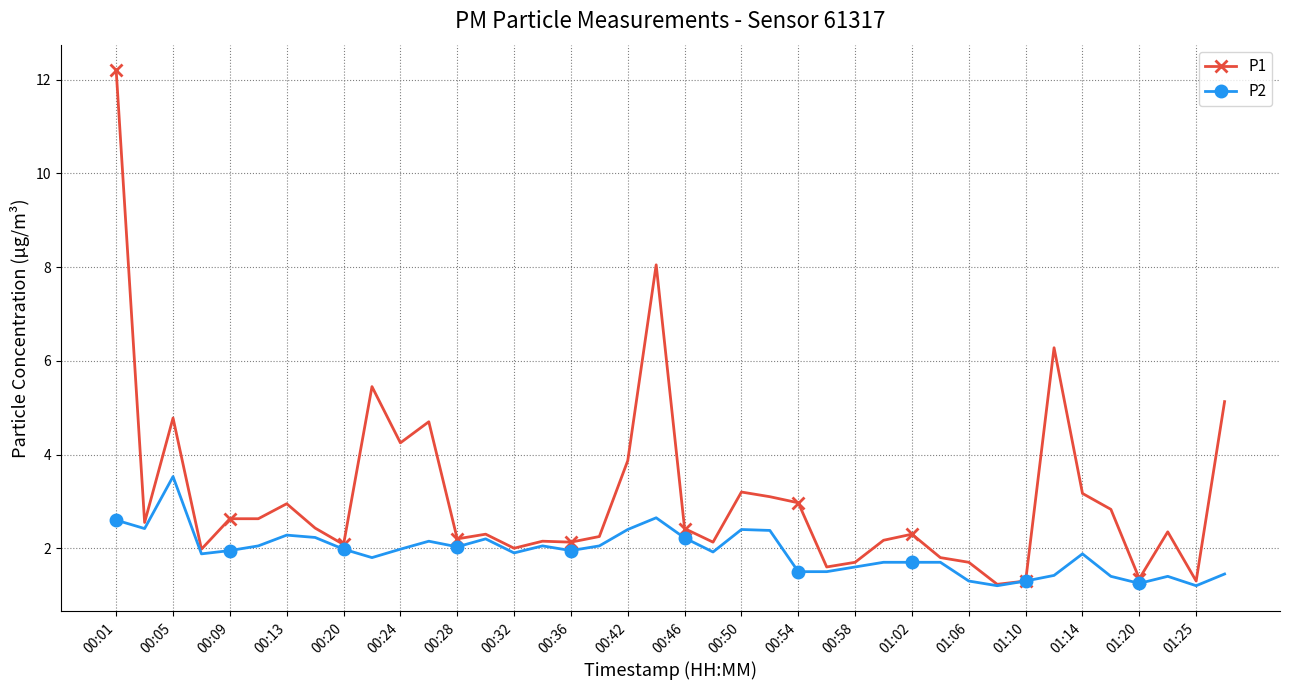

What are all the series names shown in the legend?

P1, P2